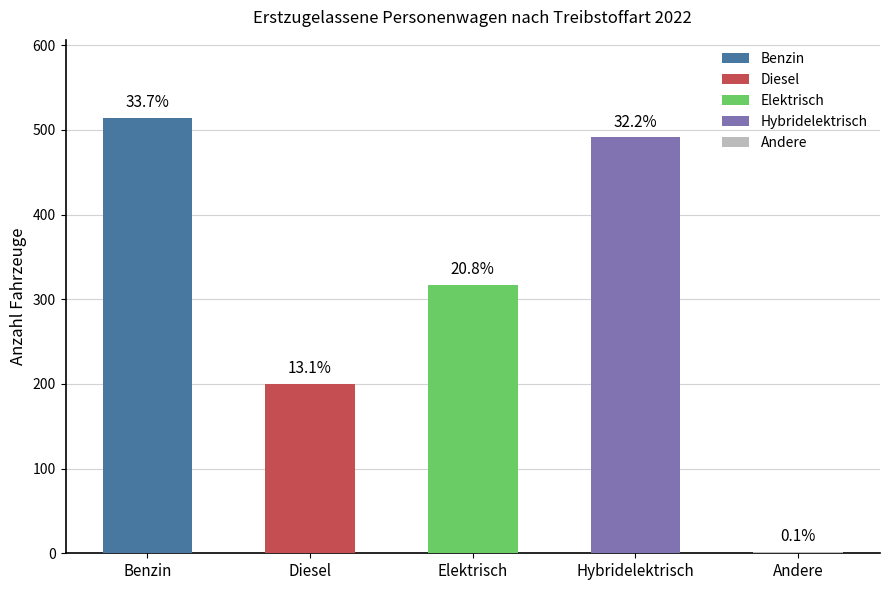

Reading left to right, extract all data points from this chart.

Benzin: Total=514.0	Anteil in %=33.7
Diesel: Total=200.0	Anteil in %=13.1
Elektrisch: Total=317.0	Anteil in %=20.8
Hybridelektrisch: Total=491.0	Anteil in %=32.2
Andere Treibstoffe: Total=2.0	Anteil in %=0.1